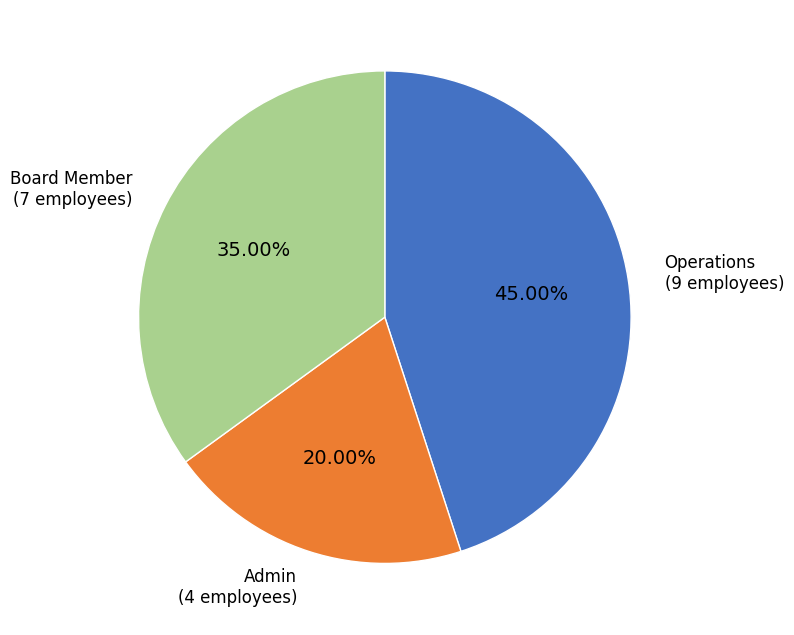

What portion of the pie excludes Admin?

80.0%